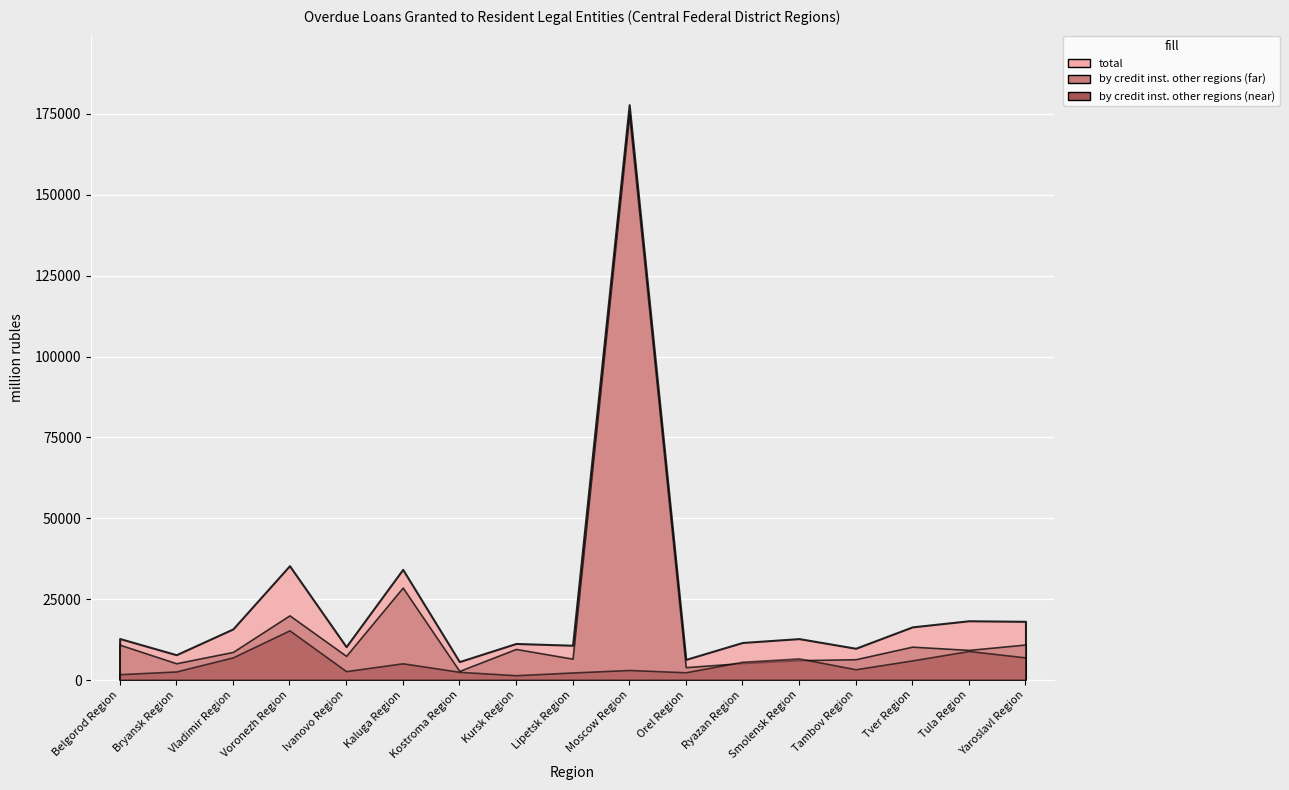

Count the number of categories in the chart.

17